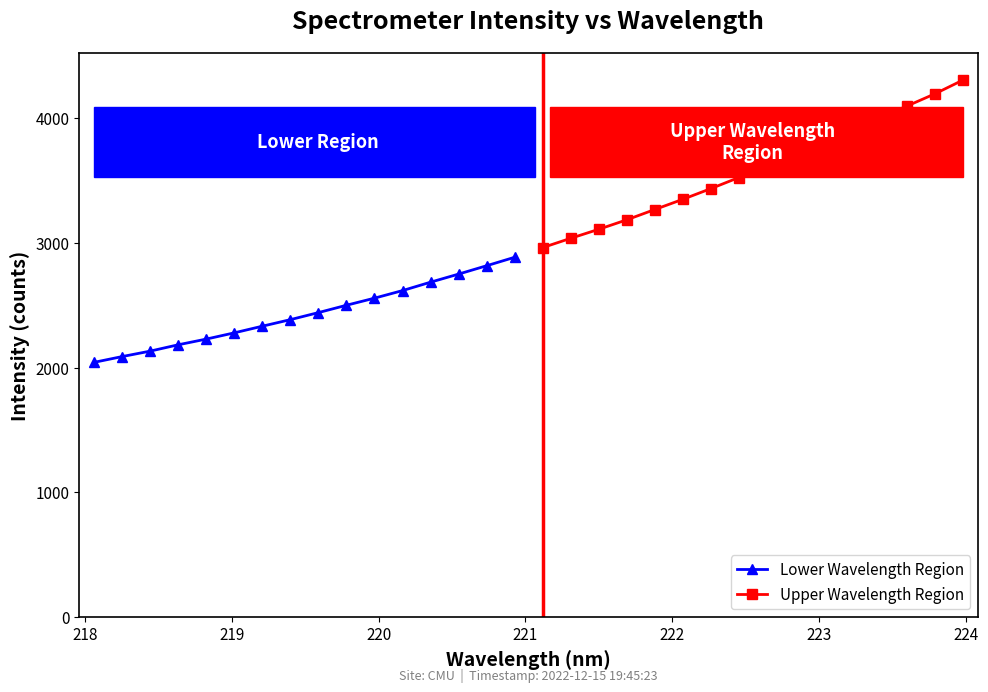

What is the maximum value for Lower Wavelength Region?

2883.7